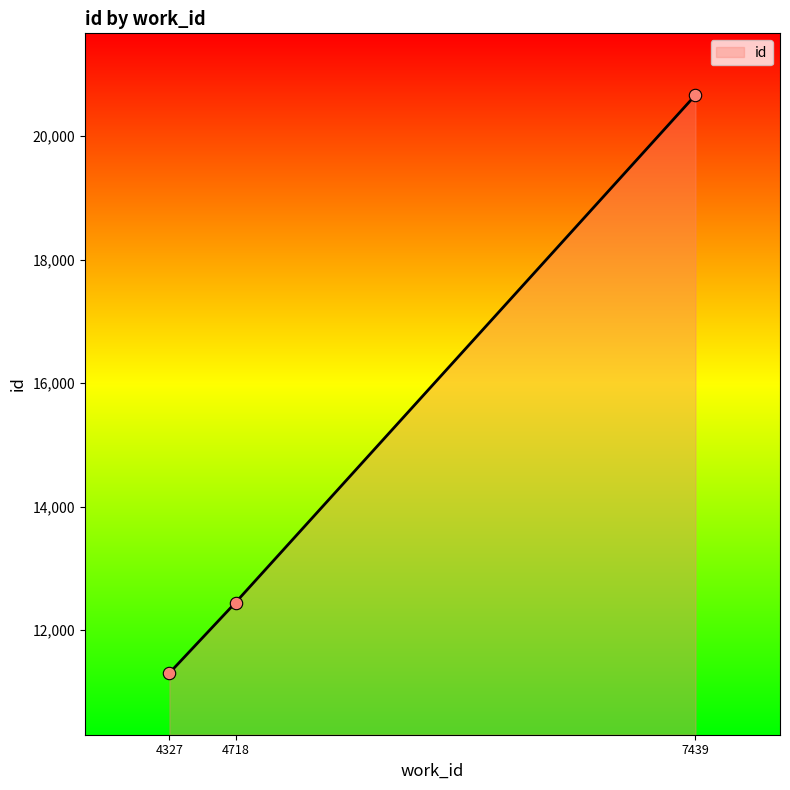

What is the change in value from 4327 to 7439?

+9365